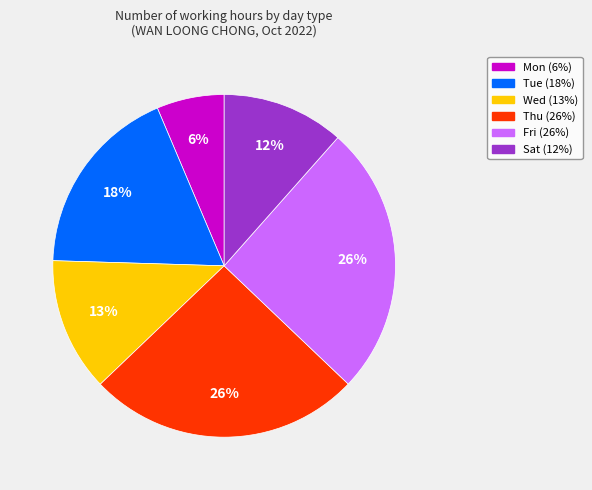

Is there any slice that represents more than half of the pie?

No